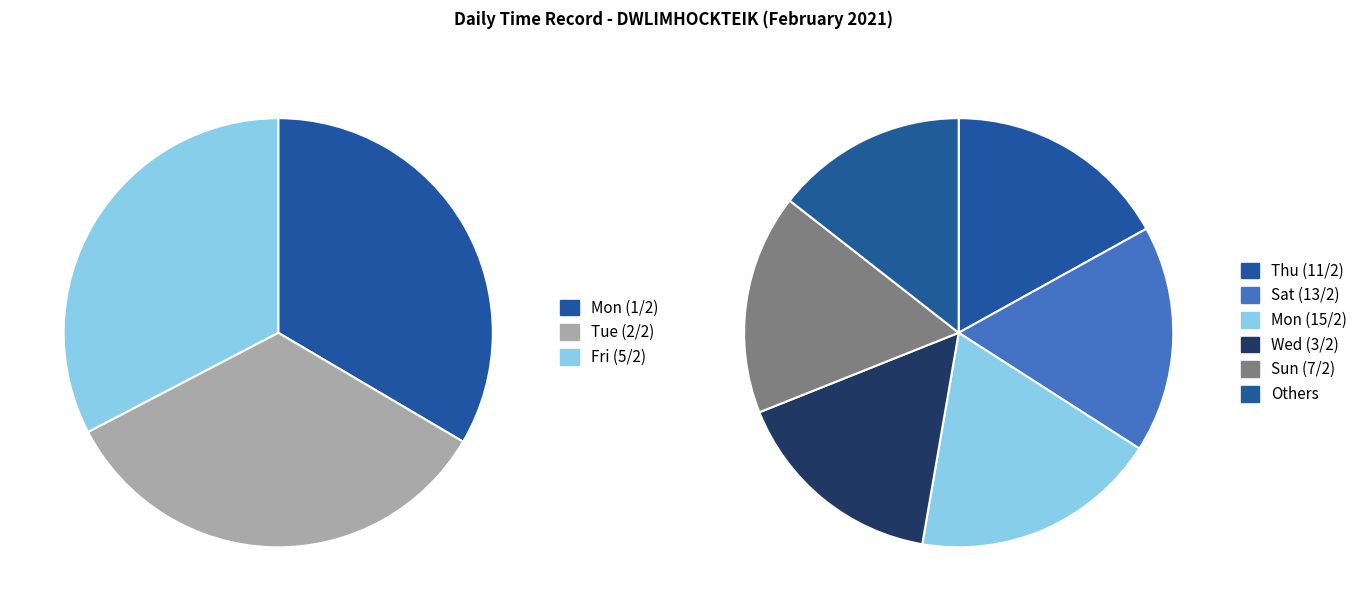

To the nearest percent, what is the difference between the largest and smallest slice percentages?

3%